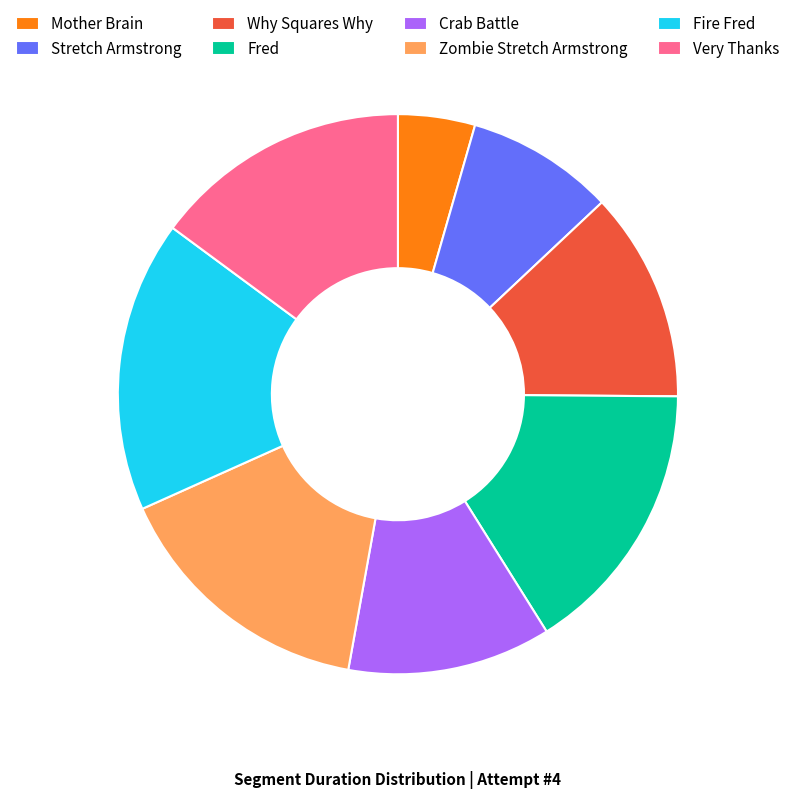

True or false: Why Squares Why accounts for 12% of the total.

True